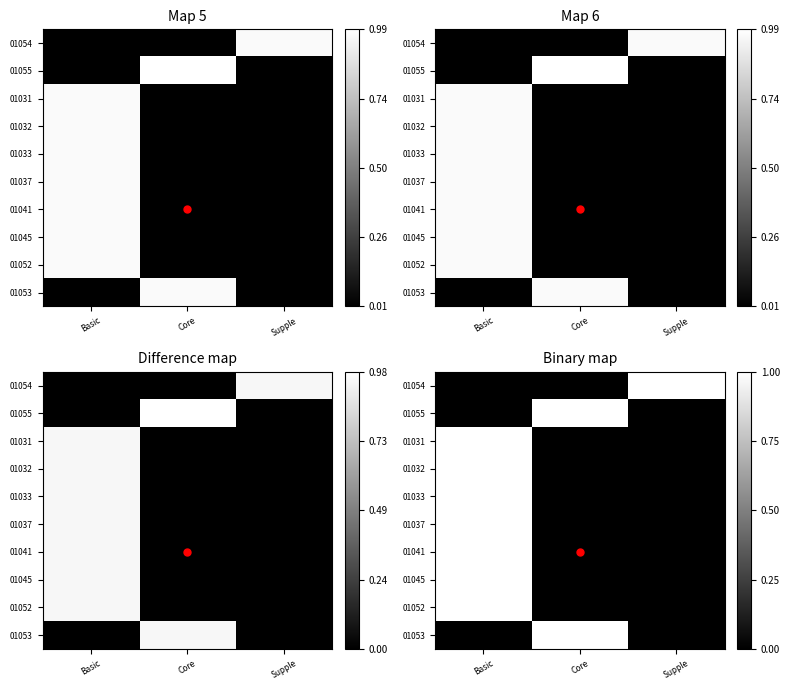

At which category is the sum across all series the highest?

Basic